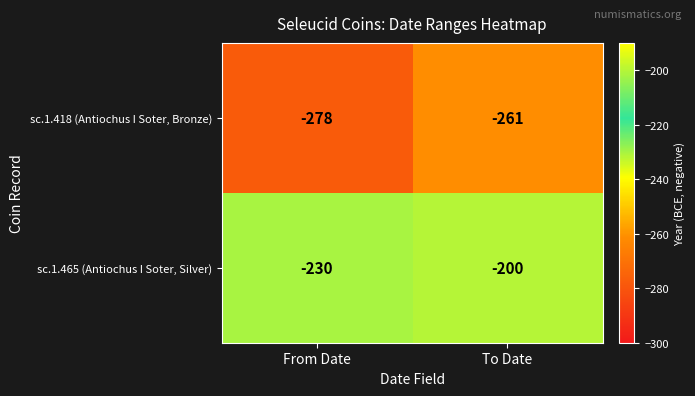

Which series has the largest total across all categories?

sc.1.465 (Antiochus I Soter, Silver)